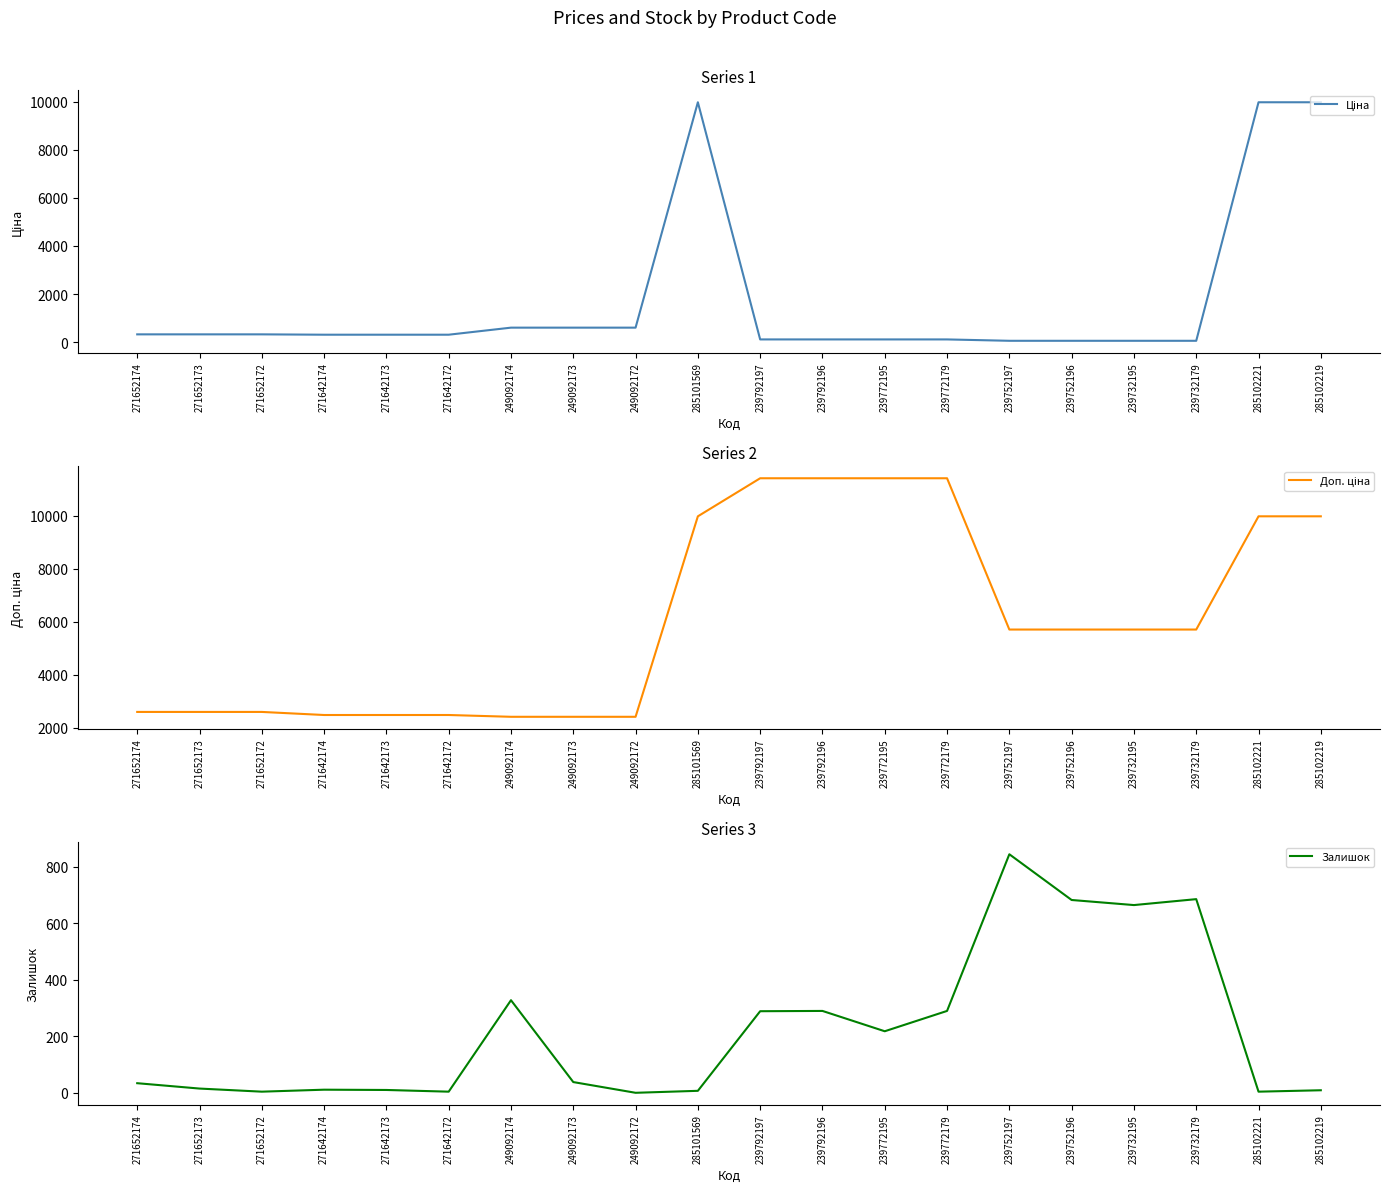

How many values in the Доп. ціна series are below 5705?

9